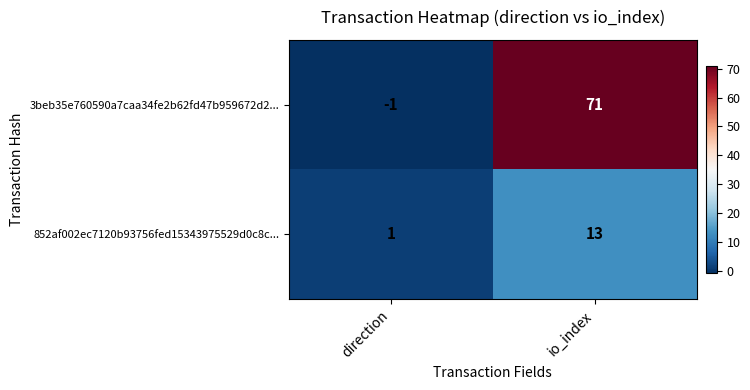

Which series has the widest spread of values?

3beb35e760590a7caa34fe2b62fd47b959672d2...